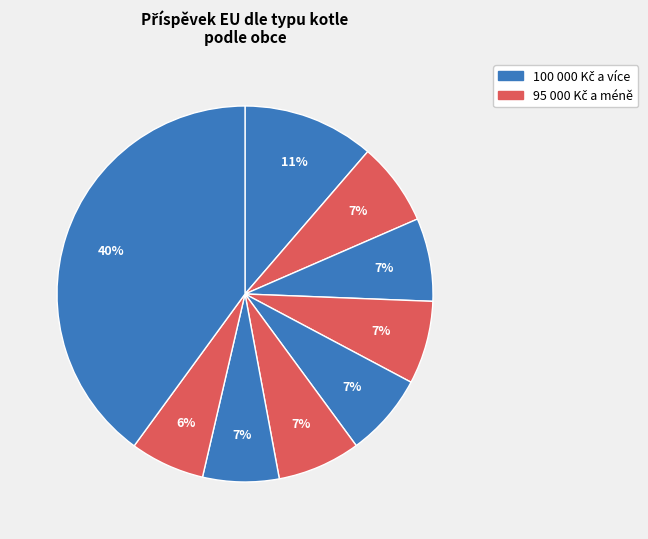

How many segments does this pie chart have?

9